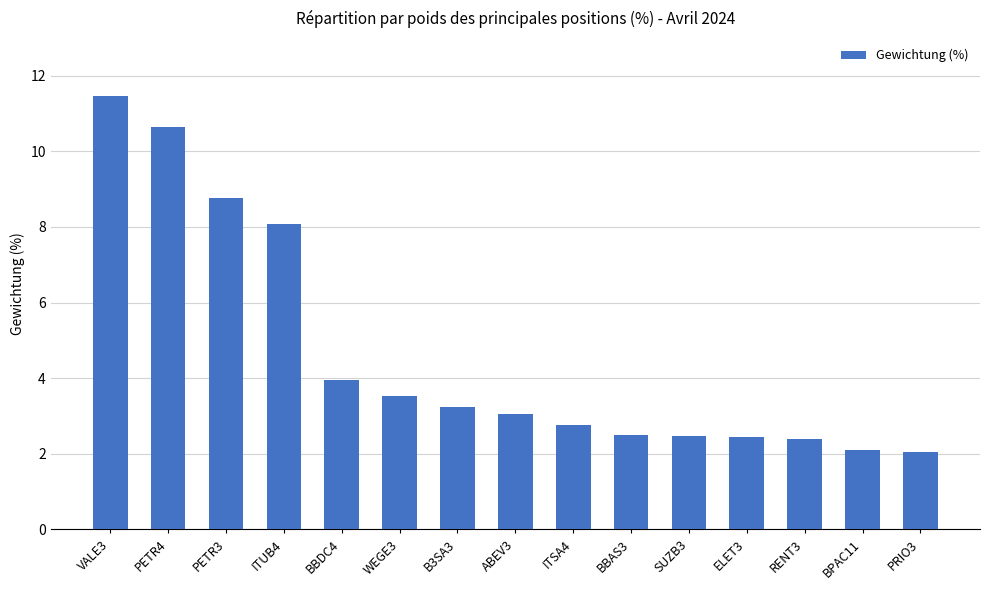

What is the sum of all values?

69.5